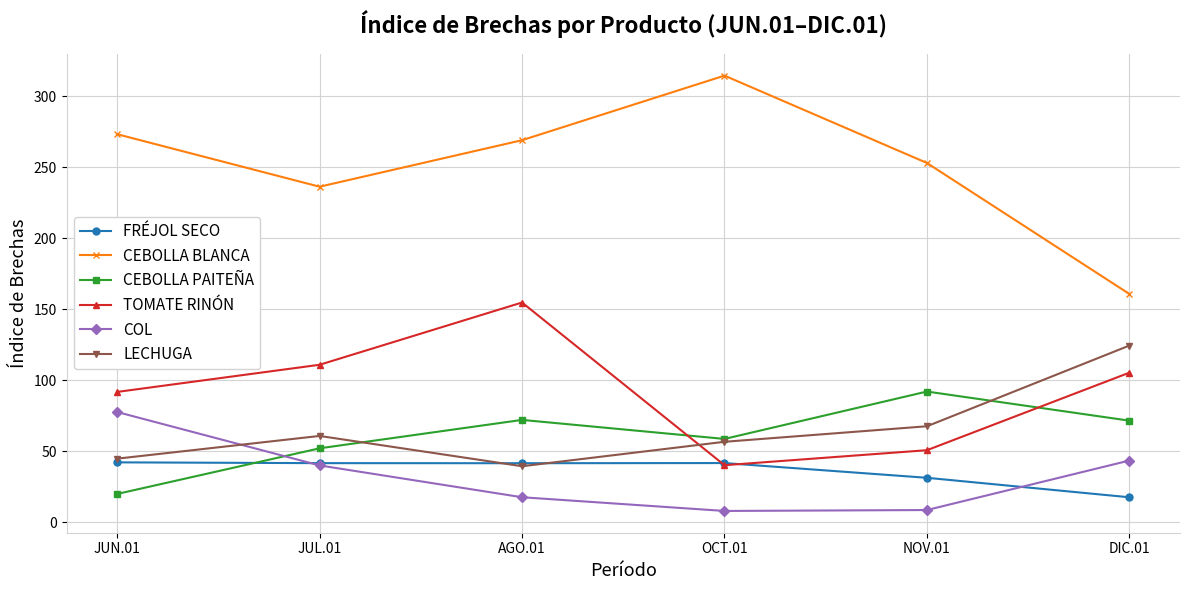

What is the difference between the maximum and minimum values in the FRÉJOL SECO series?

24.6